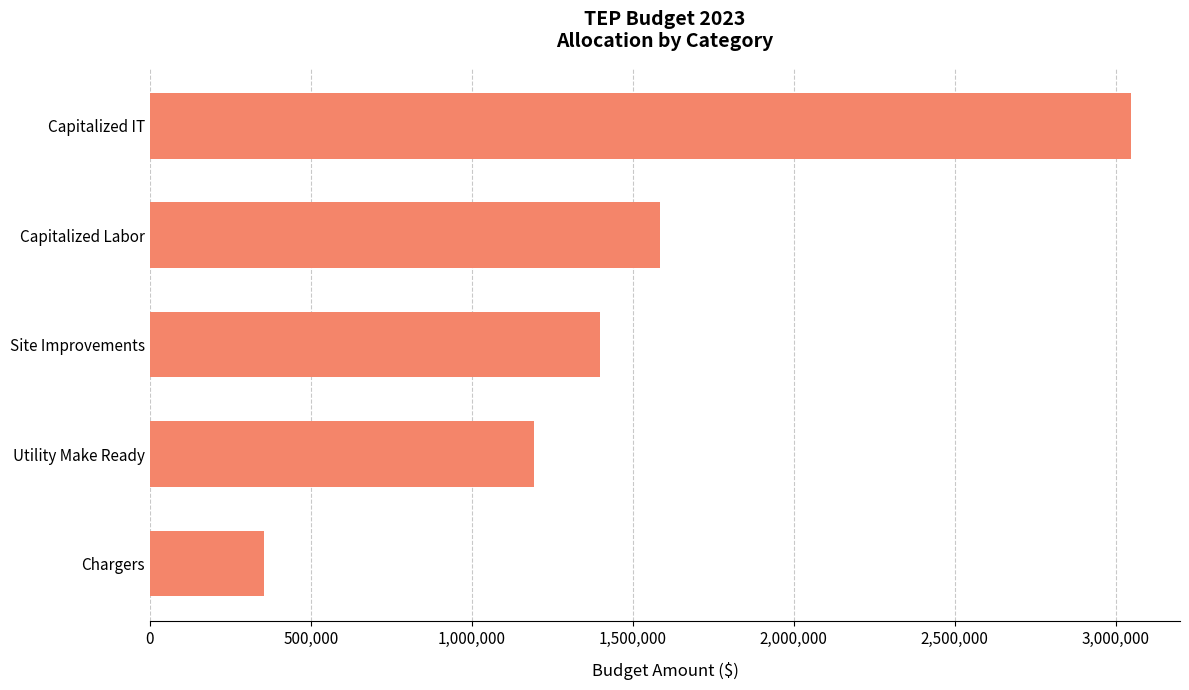

List the labels in order of value, smallest first.

Chargers, Utility Make Ready, Site Improvements, Capitalized Labor, Capitalized IT